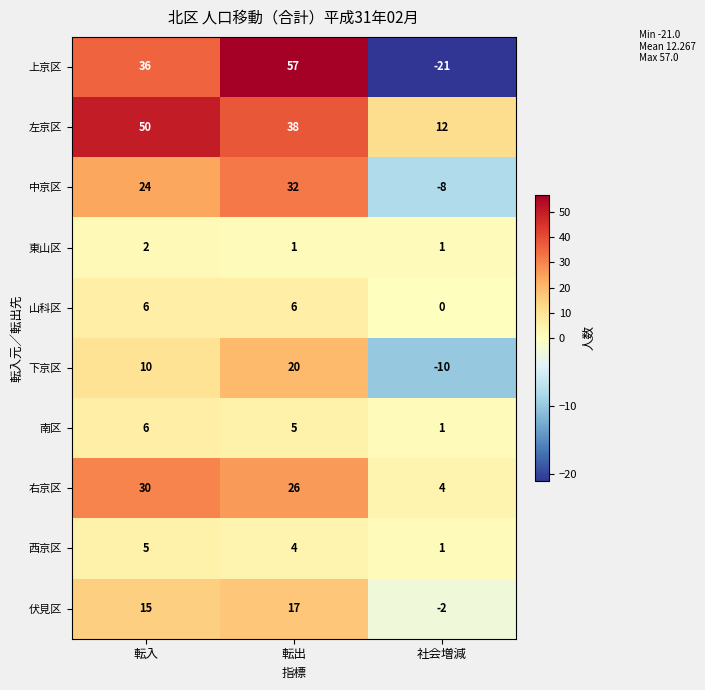

List the labels in order of 南区 value, smallest first.

社会増減, 転出, 転入